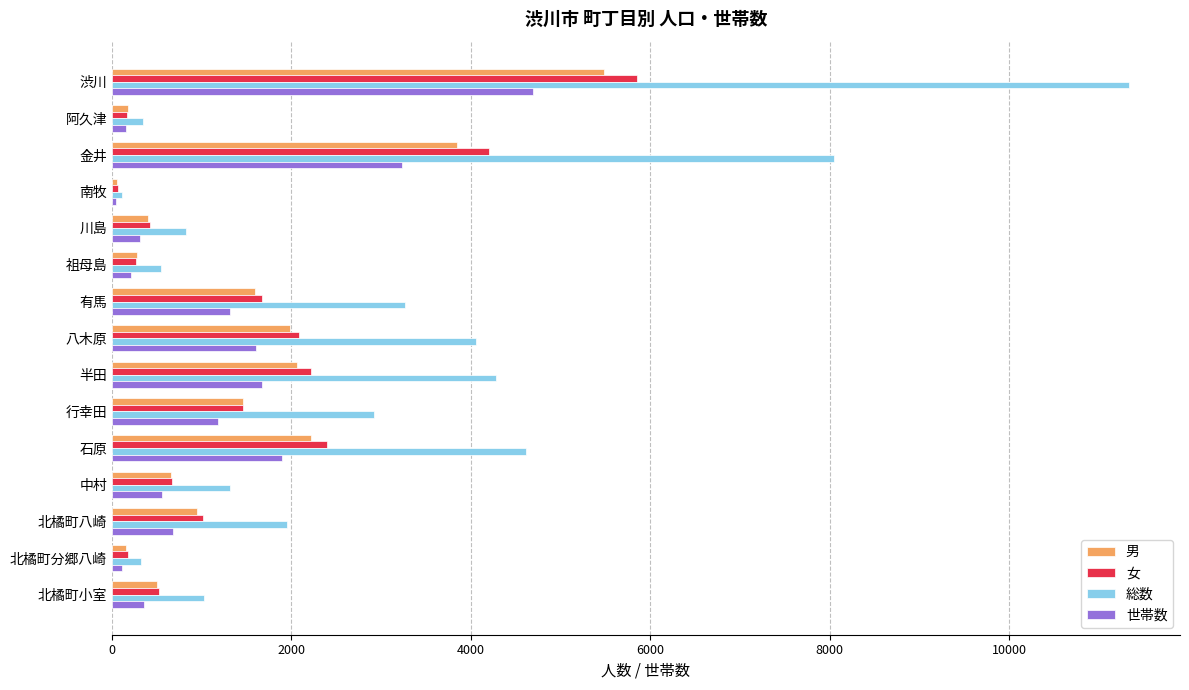

Read the 男 value at 北橘町八崎.

945